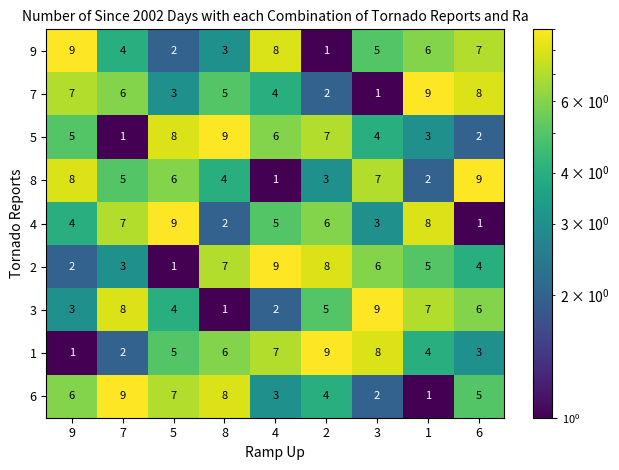

True or false: 2 has a value of 8 at 2.

True